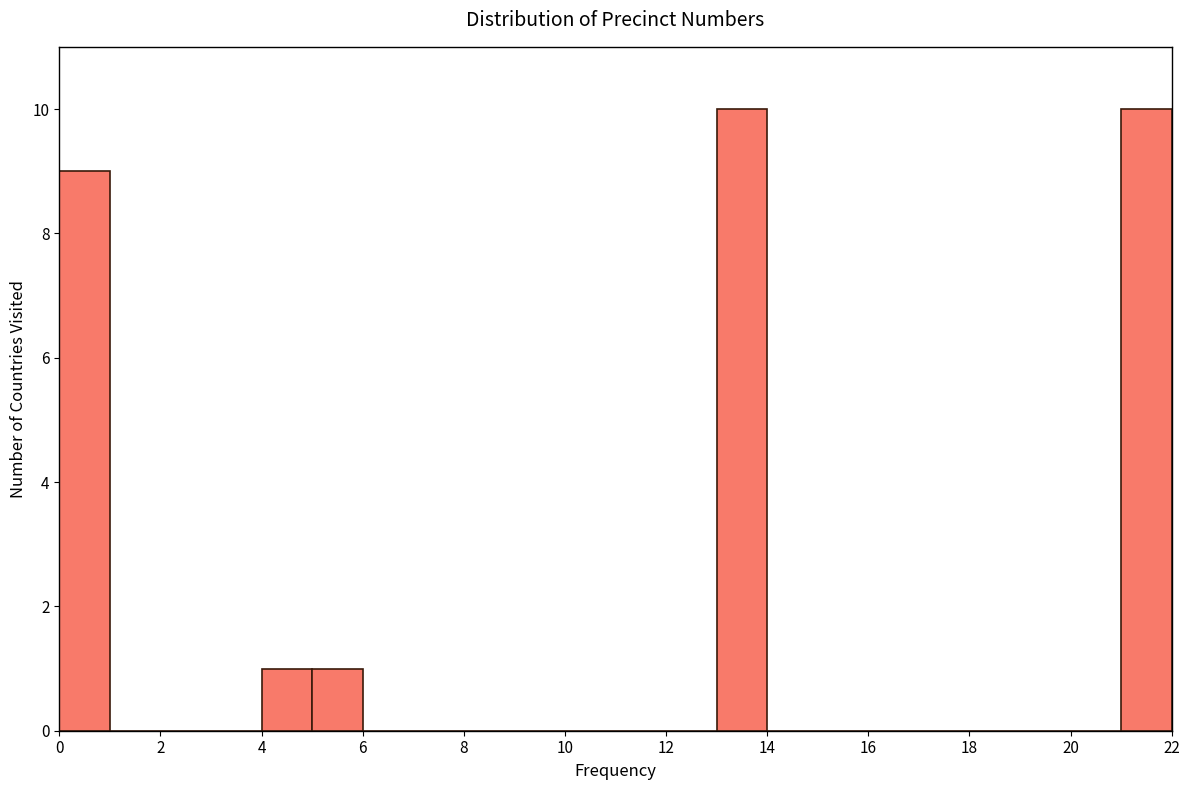

Reading left to right, list every bar in this chart as the range it spans on the x-axis followed by its height. The values are not printed on the chart, so give them approximately, as read against the axis.

0 to 1: 9
1 to 2: 0
2 to 3: 0
3 to 4: 0
4 to 5: 1
5 to 6: 1
6 to 7: 0
7 to 8: 0
8 to 9: 0
9 to 10: 0
10 to 11: 0
11 to 12: 0
12 to 13: 0
13 to 14: 10
14 to 15: 0
15 to 16: 0
16 to 17: 0
17 to 18: 0
18 to 19: 0
19 to 20: 0
20 to 21: 0
21 to 22: 10